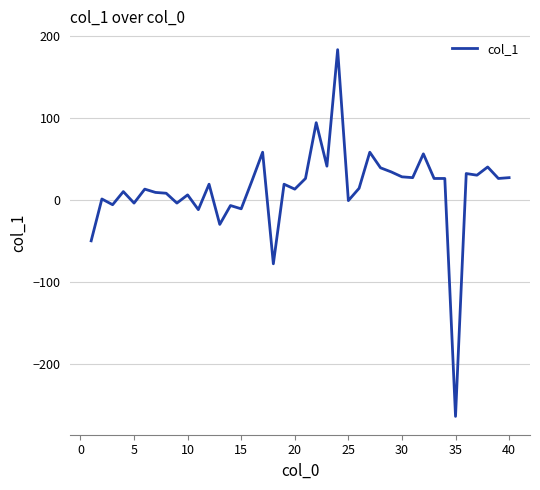

What is the difference between the maximum and minimum values?

447